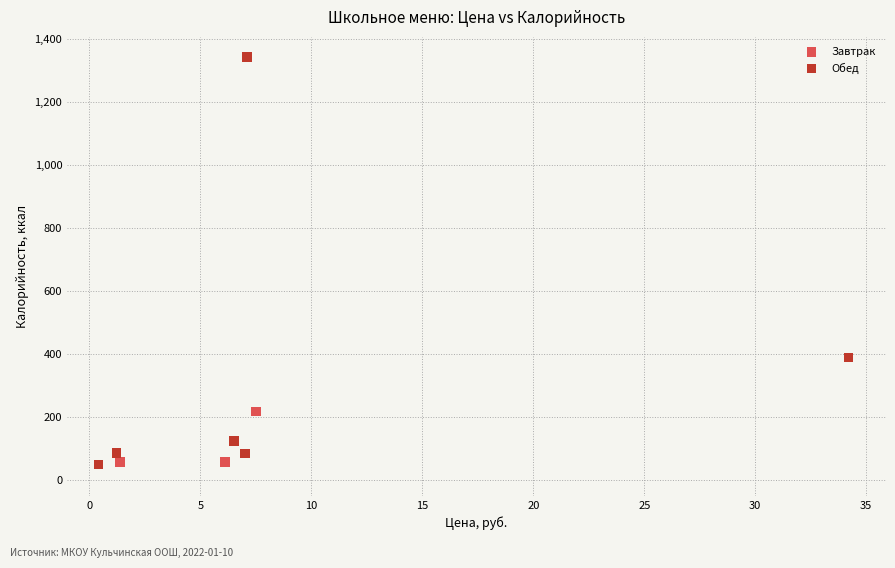

Which series reaches the maximum Y coordinate?

Обед